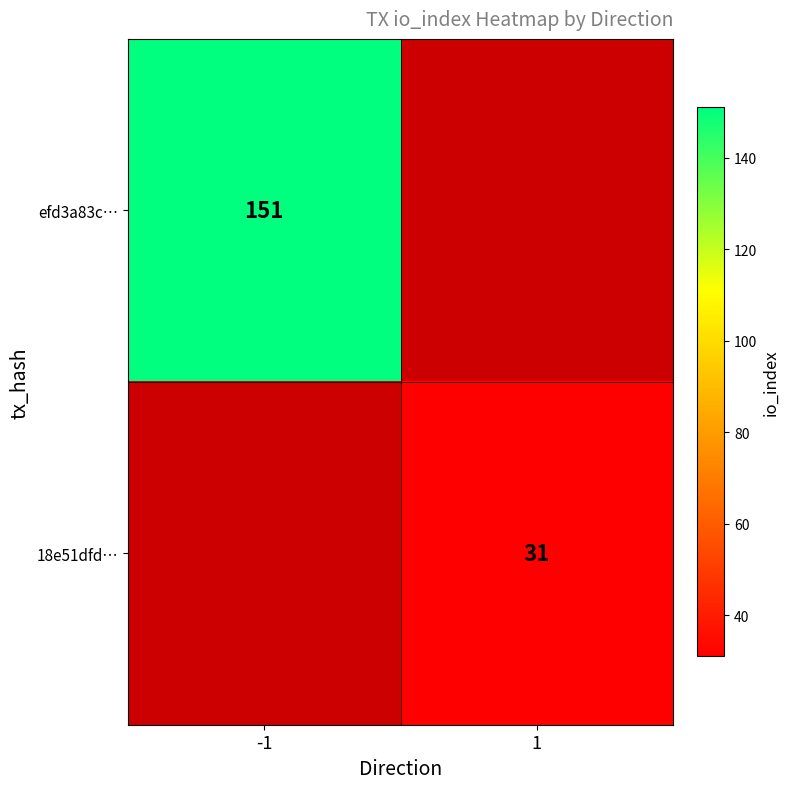

What is the total value across all series at 1?

31